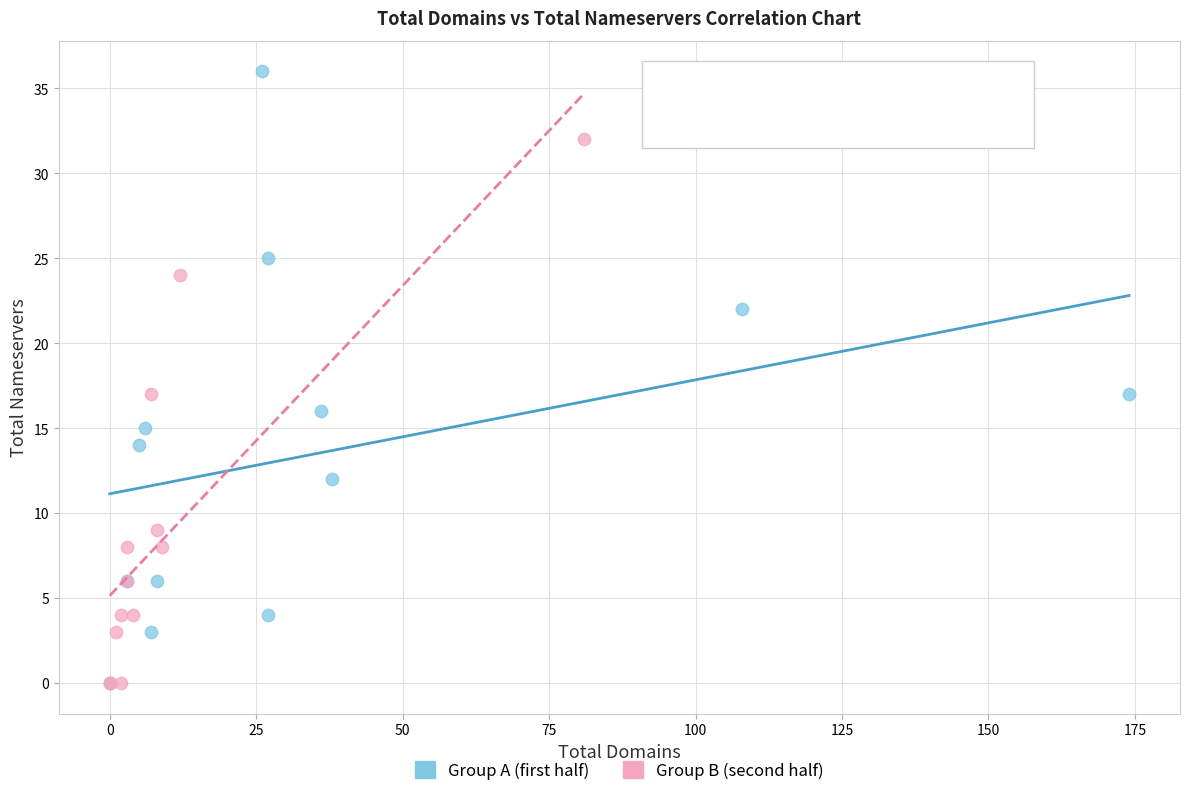

Which series has the widest spread of Y values?

Group A (first half)